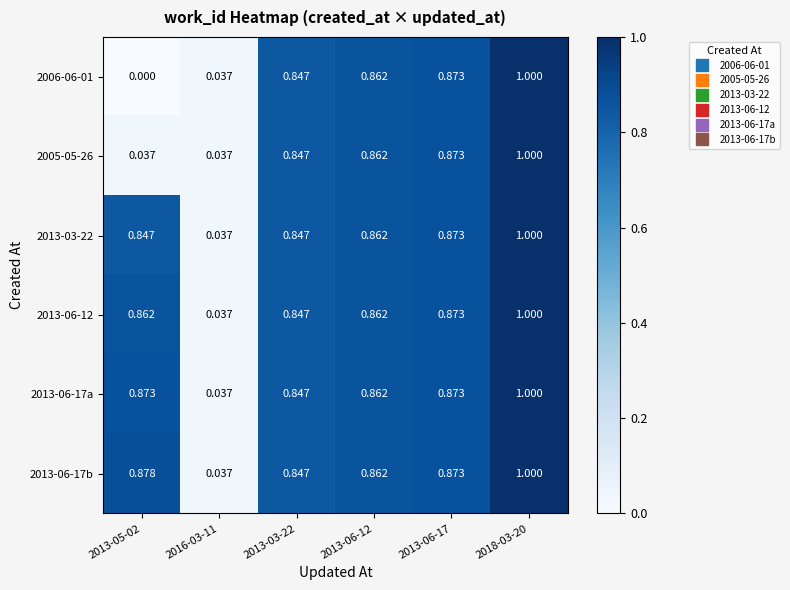

Is the value of 2013-06-12 at 2013-06-17 greater than the value of 2013-06-17a at 2016-03-11?

Yes